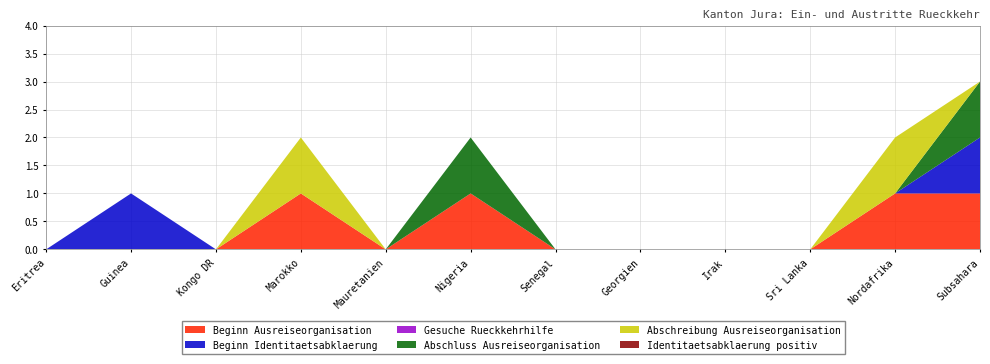

Reading left to right, extract all data points from this chart.

Beginn Ausreiseorganisation: Eritrea=0	Guinea=0	Kongo DR=0	Marokko=1	Mauretanien=0	Nigeria=1	Senegal=0	Georgien=0	Irak=0	Sri Lanka=0	Nordafrika=1	Subsahara=1
Beginn Identitaetsabklaerung: Eritrea=0	Guinea=1	Kongo DR=0	Marokko=0	Mauretanien=0	Nigeria=0	Senegal=0	Georgien=0	Irak=0	Sri Lanka=0	Nordafrika=0	Subsahara=1
Gesuche Rueckkehrhilfe: Eritrea=0	Guinea=0	Kongo DR=0	Marokko=0	Mauretanien=0	Nigeria=0	Senegal=0	Georgien=0	Irak=0	Sri Lanka=0	Nordafrika=0	Subsahara=0
Abschluss Ausreiseorganisation: Eritrea=0	Guinea=0	Kongo DR=0	Marokko=0	Mauretanien=0	Nigeria=1	Senegal=0	Georgien=0	Irak=0	Sri Lanka=0	Nordafrika=0	Subsahara=1
Abschreibung Ausreiseorganisation: Eritrea=0	Guinea=0	Kongo DR=0	Marokko=1	Mauretanien=0	Nigeria=0	Senegal=0	Georgien=0	Irak=0	Sri Lanka=0	Nordafrika=1	Subsahara=0
Identitaetsabklaerung positiv: Eritrea=0	Guinea=0	Kongo DR=0	Marokko=0	Mauretanien=0	Nigeria=0	Senegal=0	Georgien=0	Irak=0	Sri Lanka=0	Nordafrika=0	Subsahara=0